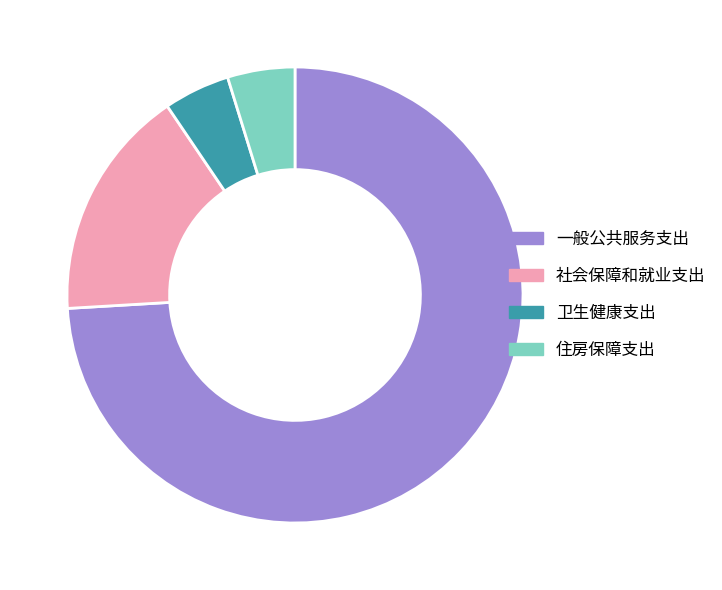

Which category accounts for the majority?

一般公共服务支出